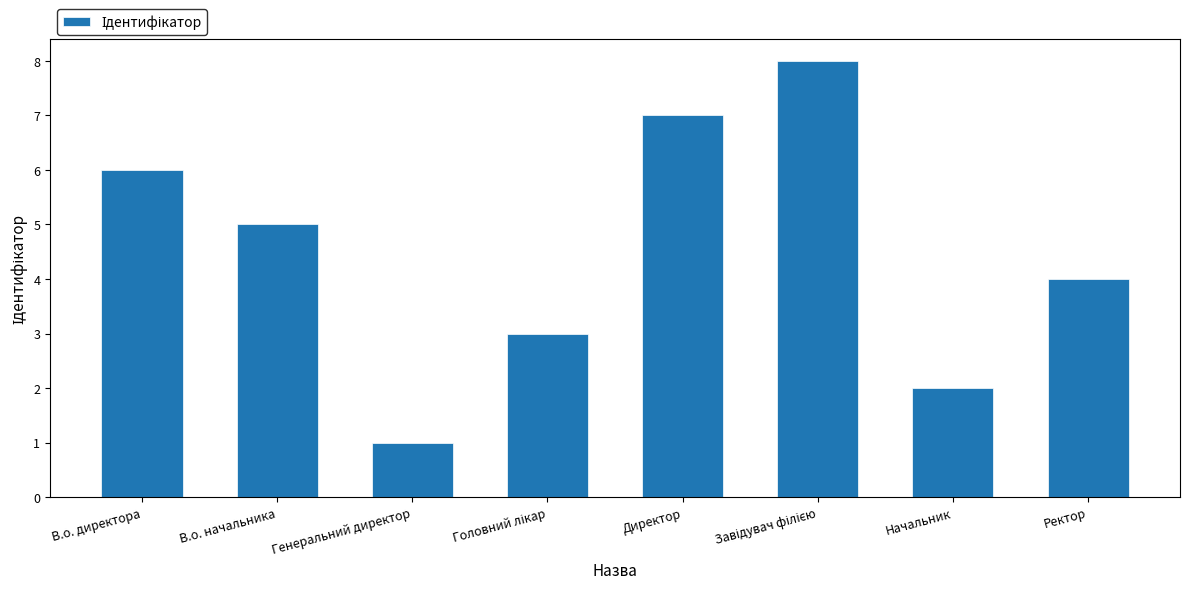

Reading right to left, list all the values displayed in this chart.

4	2	8	7	3	1	5	6